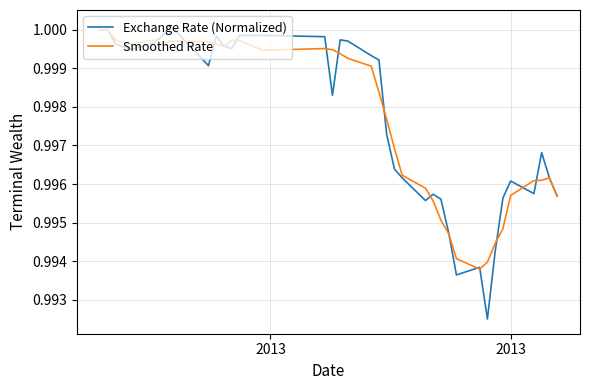

How many series are shown in this chart?

2